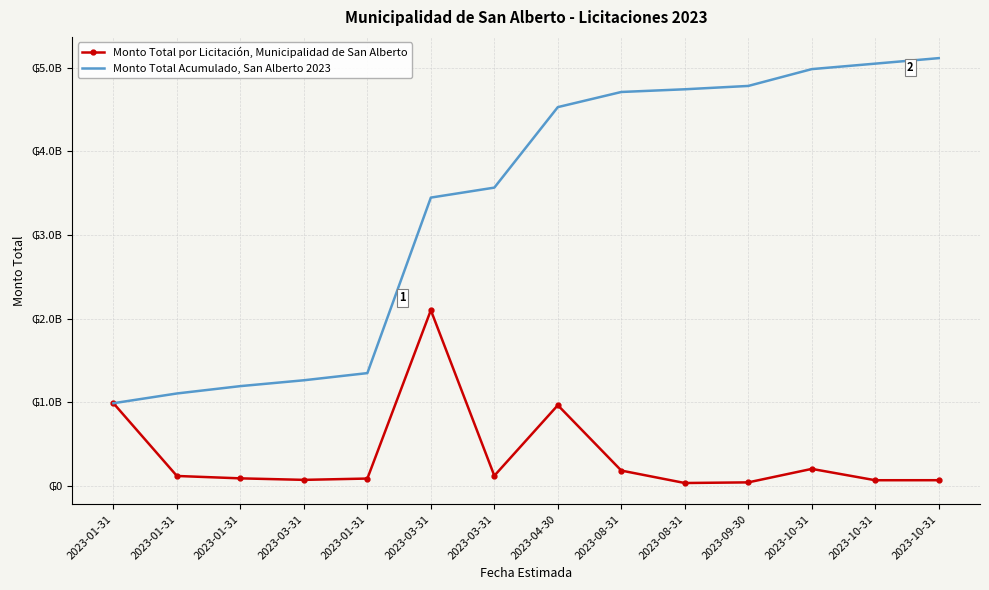

List the series in order of their overall mean, lowest first.

Monto Total por Licitación, Municipalidad de San Alberto, Monto Total Acumulado, San Alberto 2023